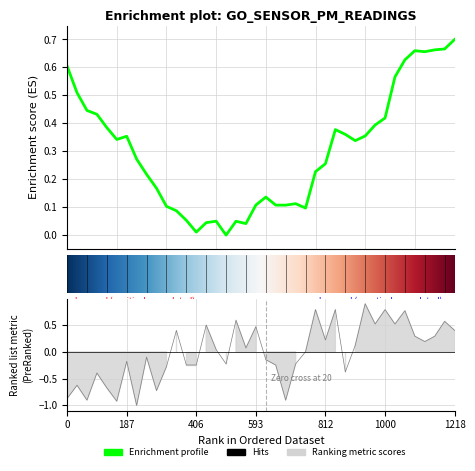

What is the difference between the maximum and minimum values?

1.9